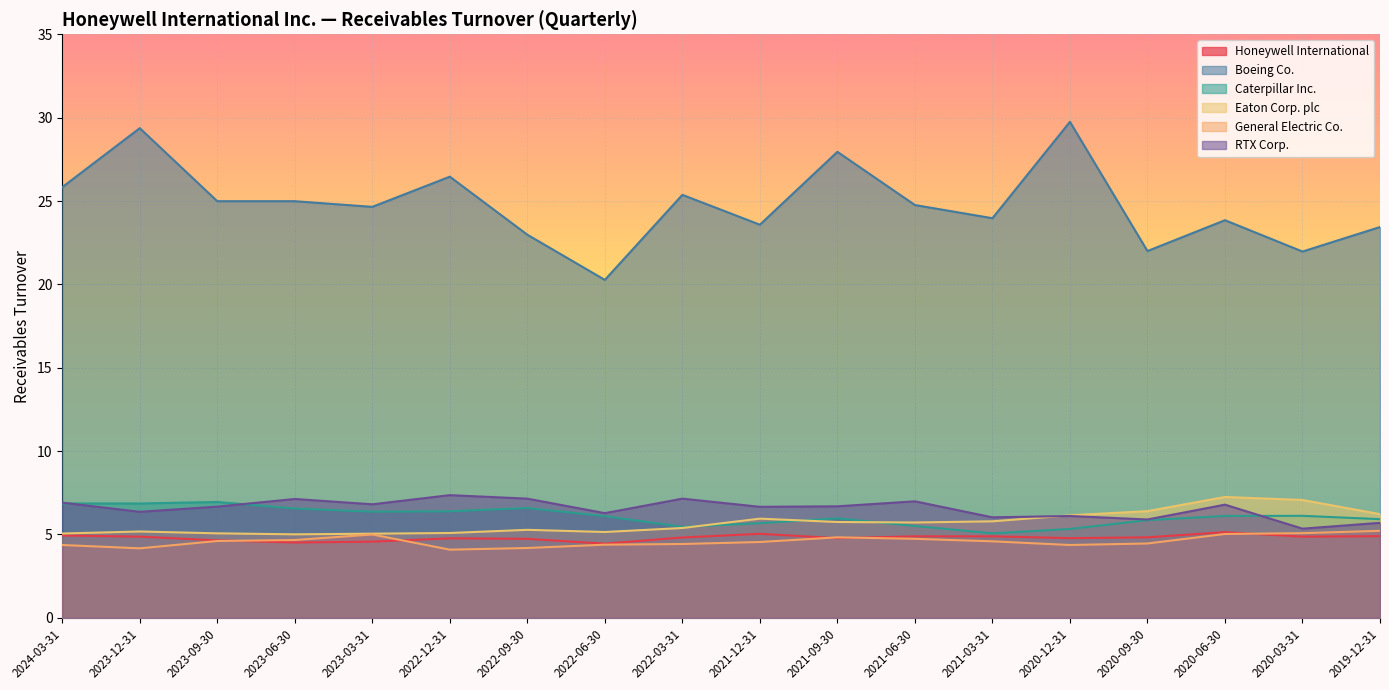

At how many categories does at least one series exceed 13?

18